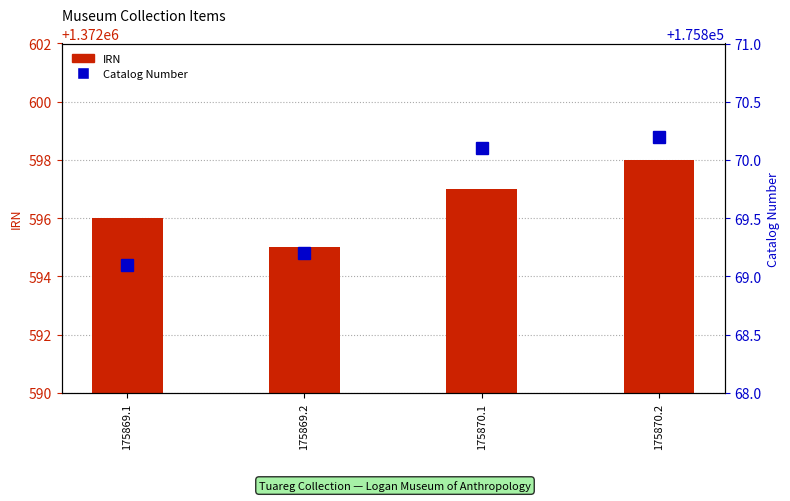

Reading left to right, what are all the values shown in this chart?

IRN: 1372596.0	1372595.0	1372597.0	1372598.0
Catalog Number: 175869.1	175869.2	175870.1	175870.2